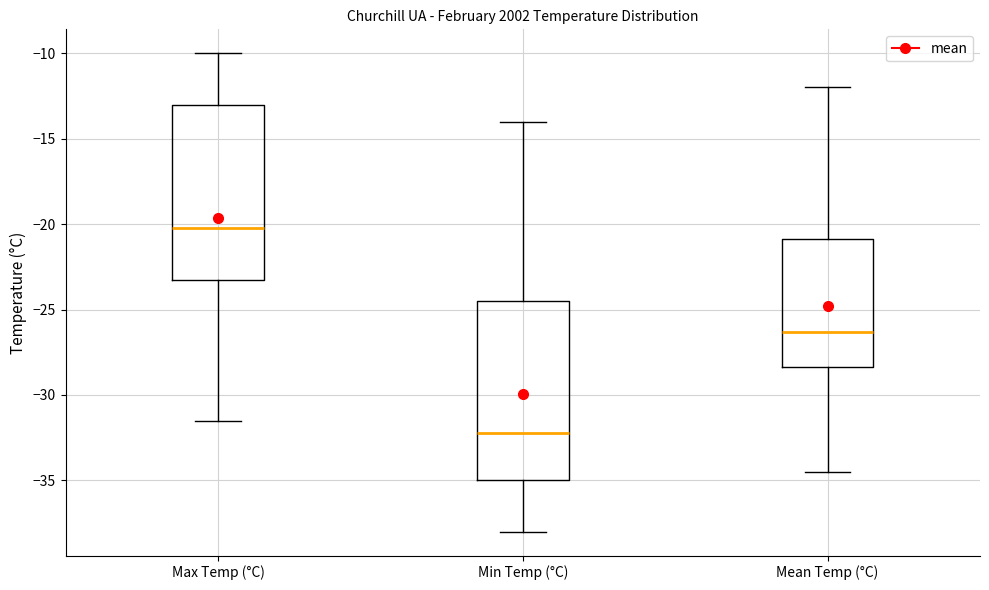

Reading left to right, transcribe this box plot: for each box, give where its median line is, the range the box spans, and where its two whiskers end, as read against the y-axis. The values are not printed on the chart, so give them approximately, as read against the axis.

Max Temp (°C): median -20.0, box -23.0 to -13.0, whiskers -31.5 to -10.0
Min Temp (°C): median -32.0, box -35.0 to -24.5, whiskers -38.0 to -14.0
Mean Temp (°C): median -26.5, box -28.5 to -21.0, whiskers -34.5 to -12.0